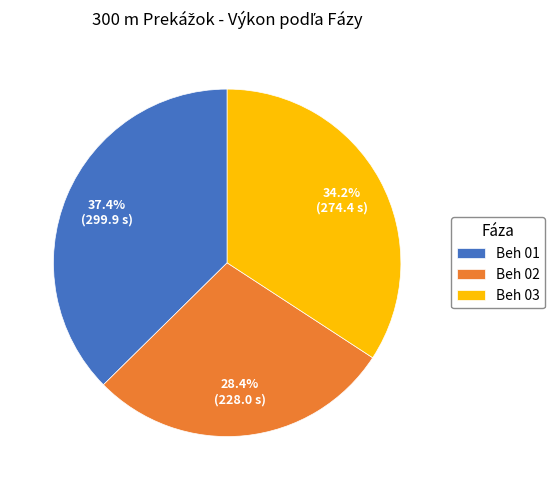

Which slice is the smallest?

Beh 02